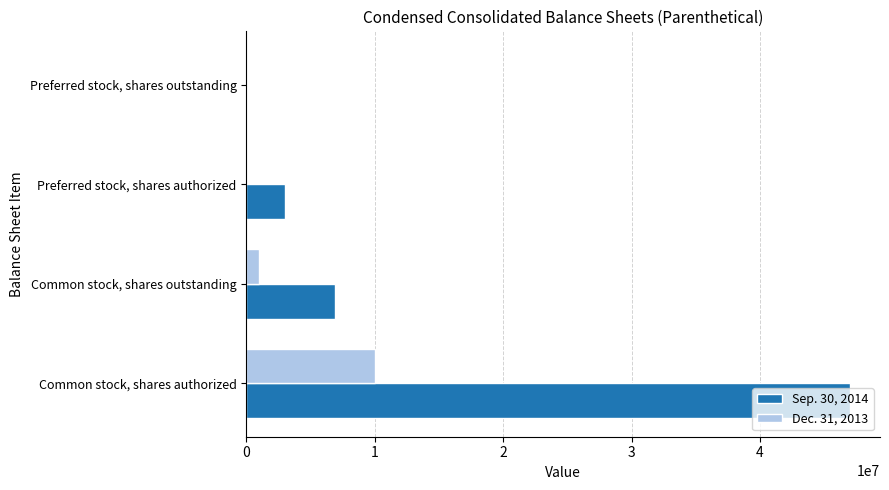

What is the maximum value for Sep. 30, 2014?

47000000